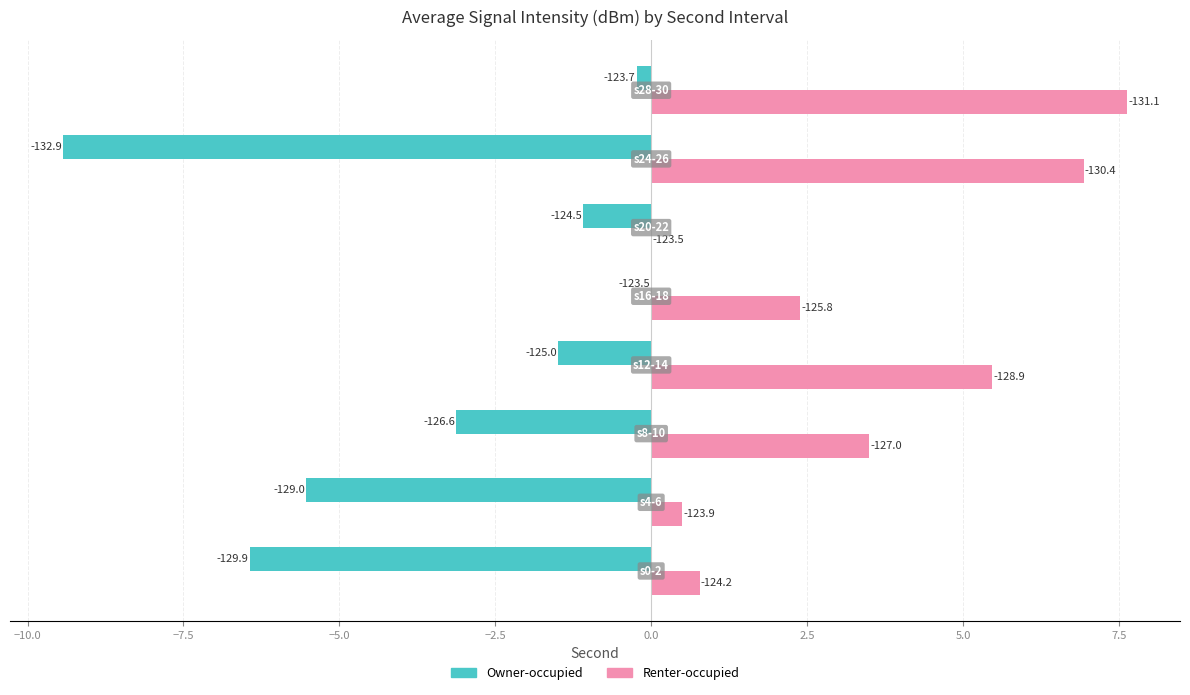

What are all the series names shown in the legend?

Owner-occupied, Renter-occupied